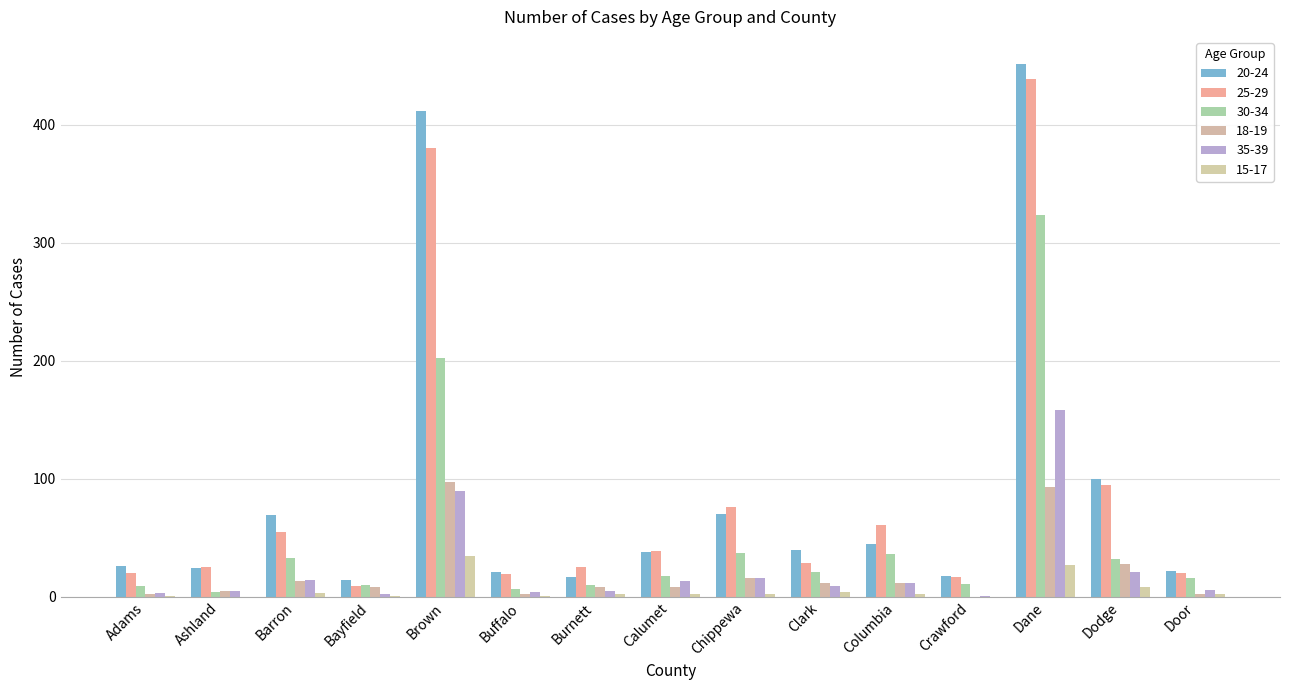

How many series are shown in this chart?

6